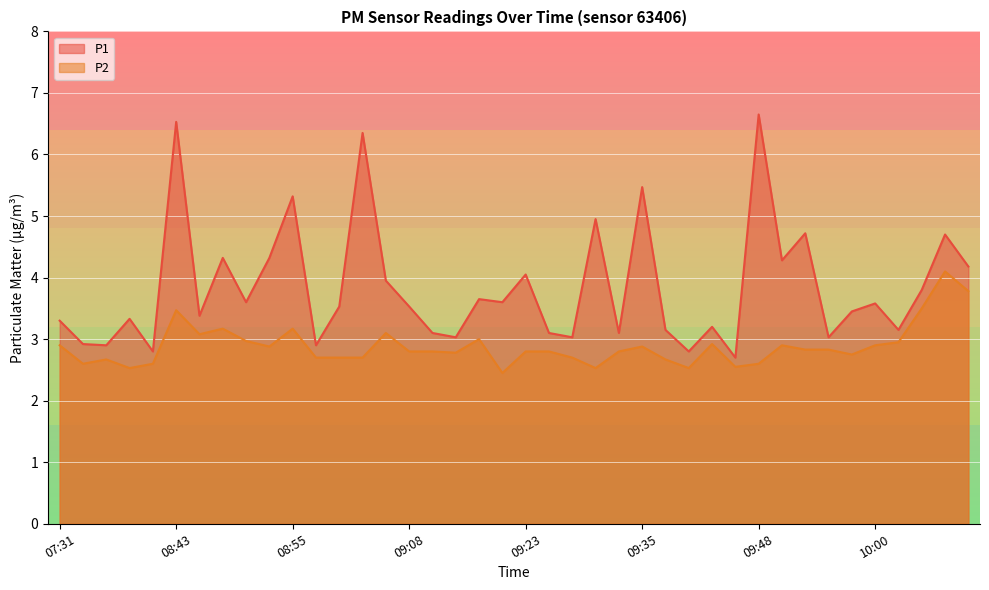

Reading right to left, what are all the values shown in this chart?

P1: 4.2	4.7	3.8	3.1	3.6	3.5	3.0	4.7	4.3	6.7	2.7	3.2	2.8	3.1	5.5	3.1	5.0	3.0	3.1	4.0	3.6	3.6	3.0	3.1	3.5	4.0	6.3	3.5	2.9	5.3	4.3	3.6	4.3	3.4	6.5	2.8	3.3	2.9	2.9	3.3
P2: 3.8	4.1	3.5	3.0	2.9	2.8	2.8	2.8	2.9	2.6	2.5	2.9	2.5	2.7	2.9	2.8	2.5	2.7	2.8	2.8	2.5	3.0	2.8	2.8	2.8	3.1	2.7	2.7	2.7	3.2	2.9	3.0	3.2	3.1	3.5	2.6	2.5	2.7	2.6	2.9